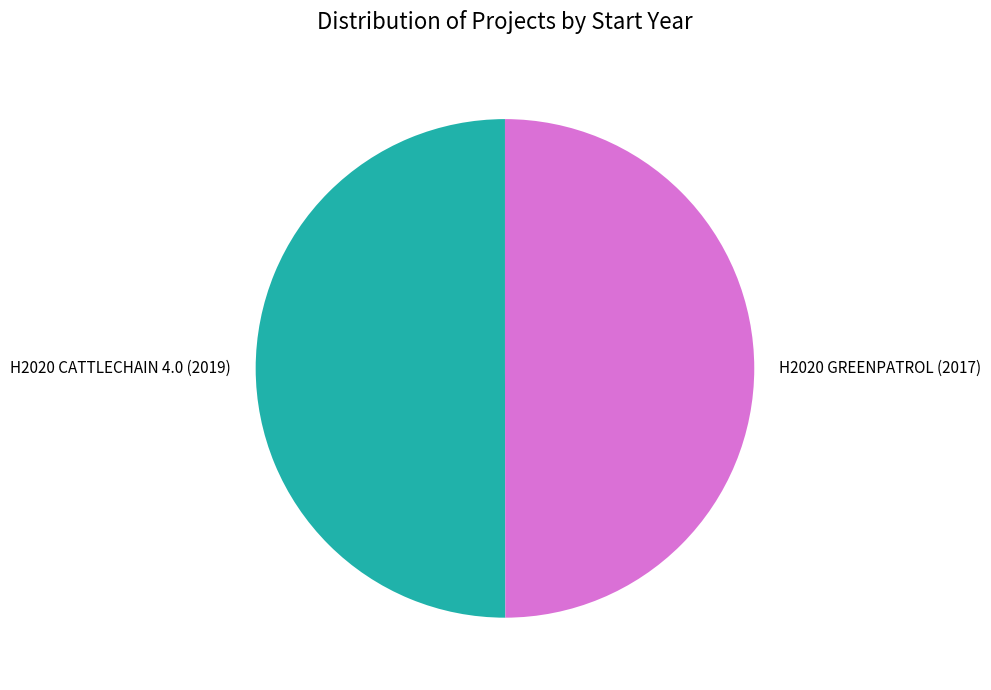

Is the sum of H2020 GREENPATROL and H2020 CATTLECHAIN 4.0 greater than half?

Yes